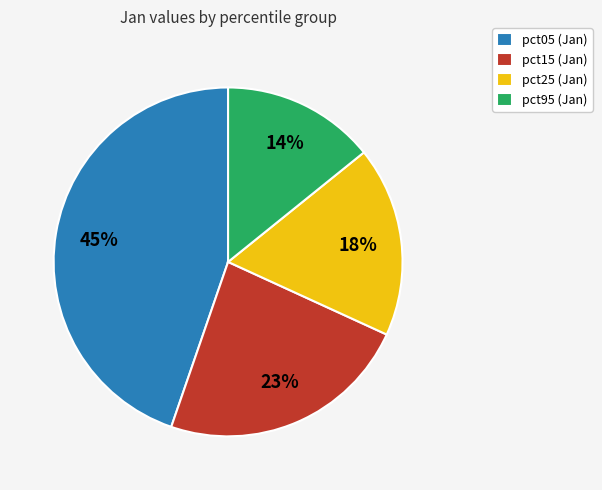

To the nearest percent, what is the average slice percentage?

25%